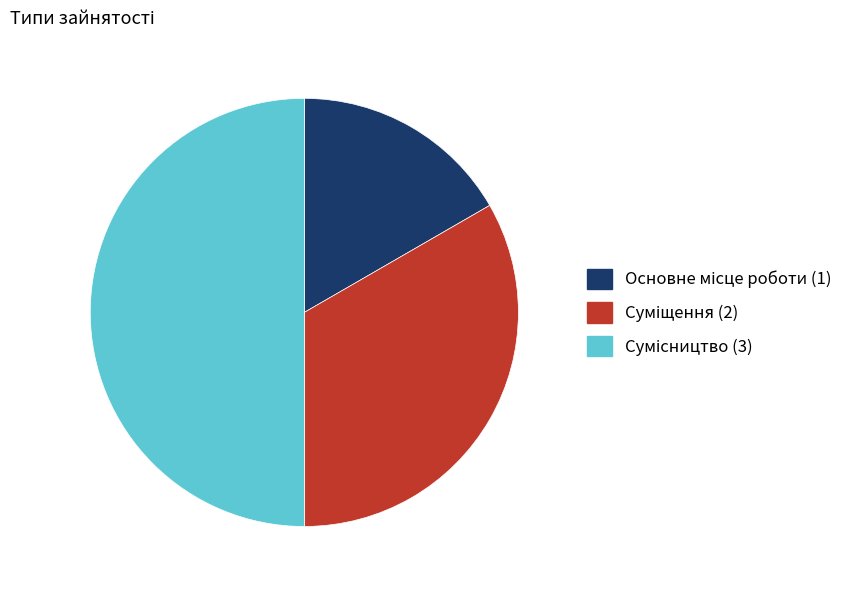

To the nearest percent, what is the combined percentage of Основне місце роботи and Сумісництво?

67%